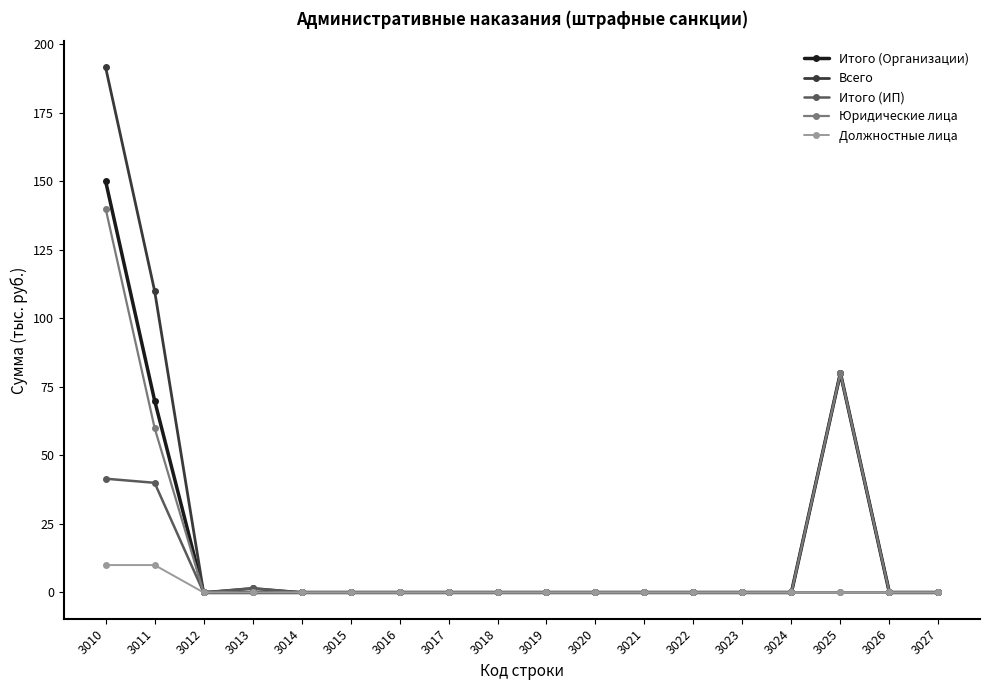

Which series has the widest spread of values?

Всего